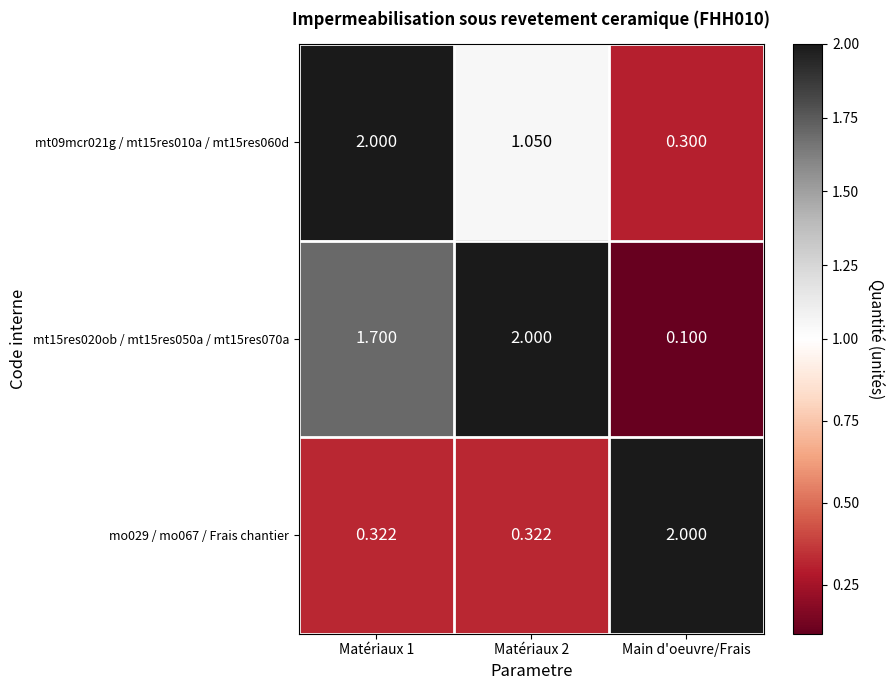

At which label does mo029 / mo067 / Frais chantier reach its peak?

Main d'oeuvre/Frais